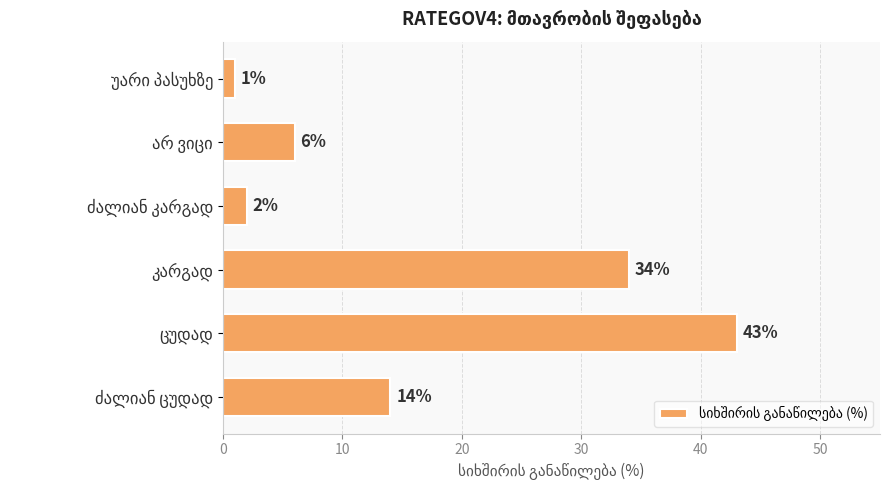

Count the number of data series in this chart.

1